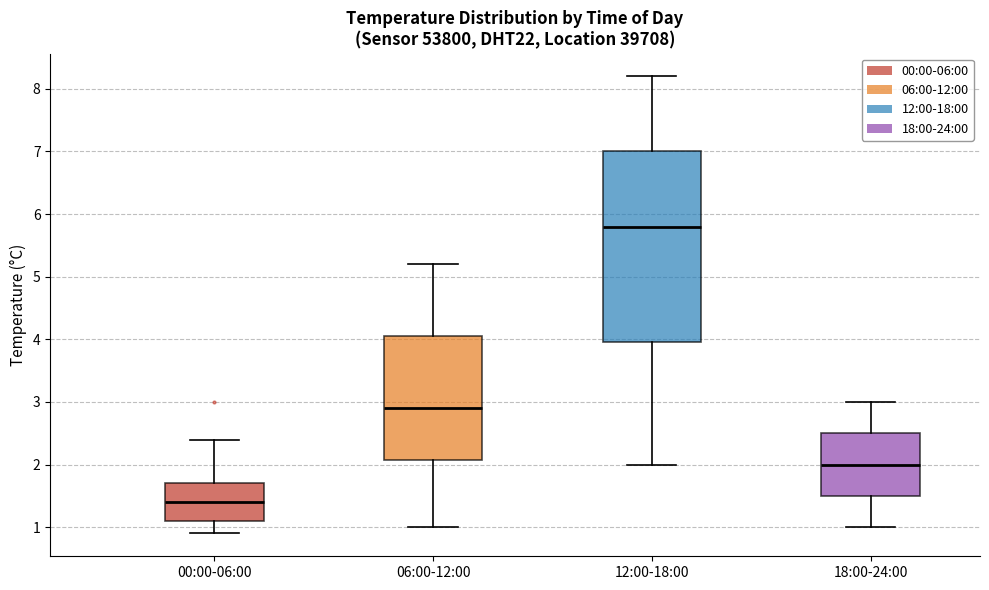

Which box has the lowest median line?

00:00-06:00